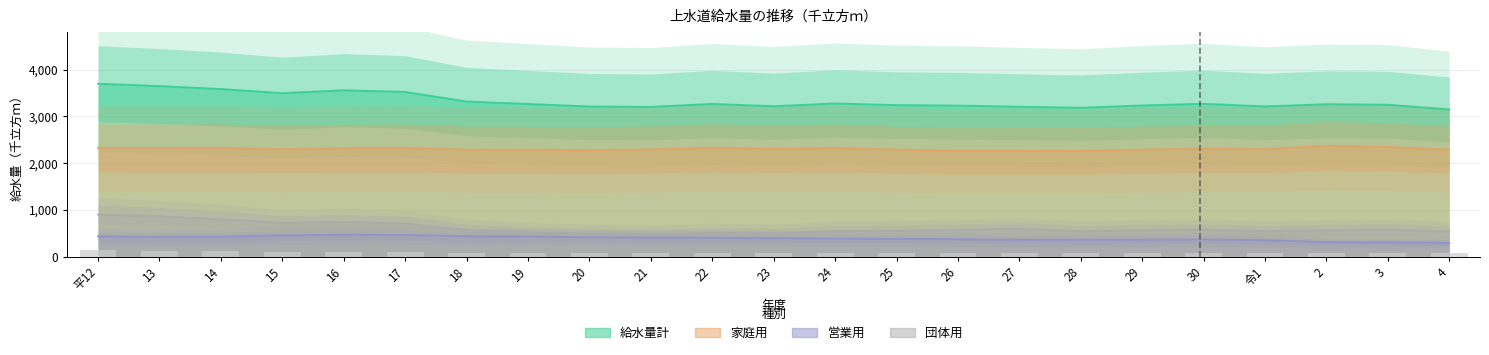

True or false: 団体用 has a value of 81.6 at 28.

True